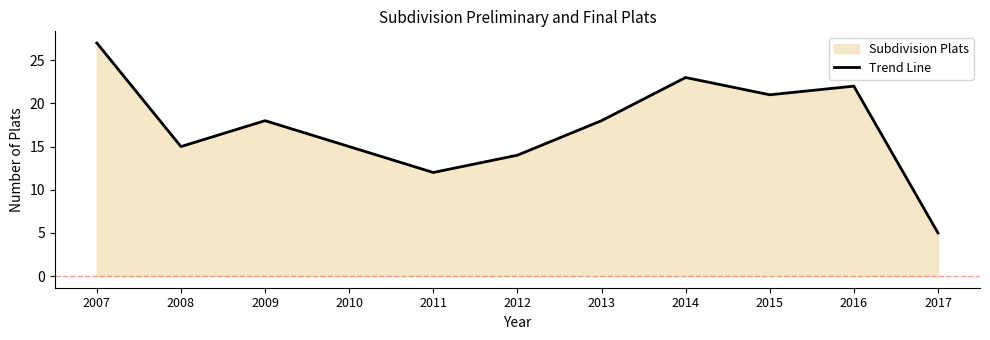

Which label corresponds to the largest value in the chart?

2007